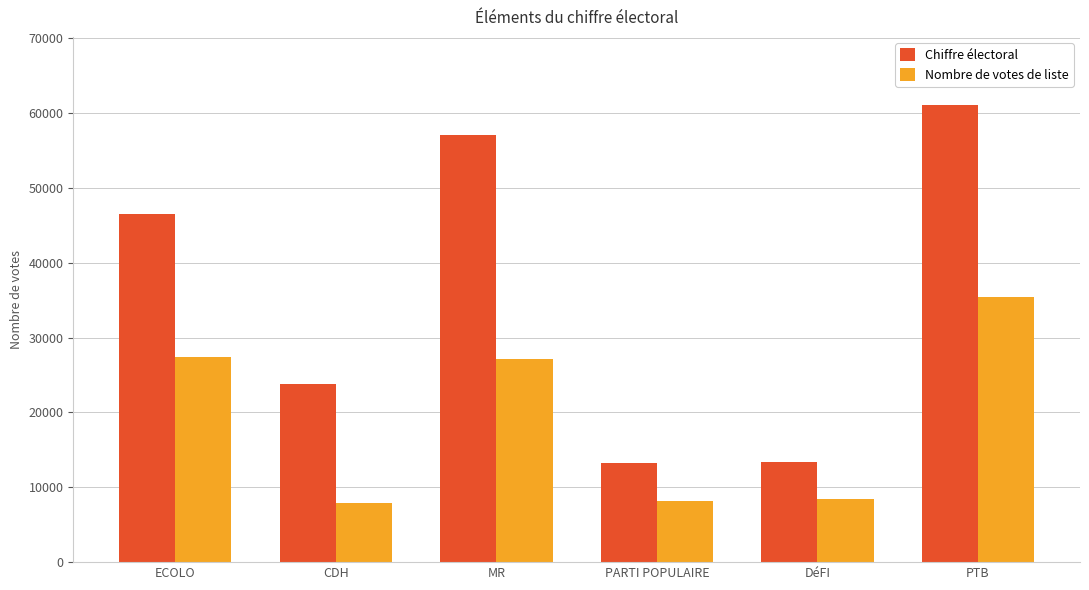

Which series has the largest total across all categories?

Chiffre électoral